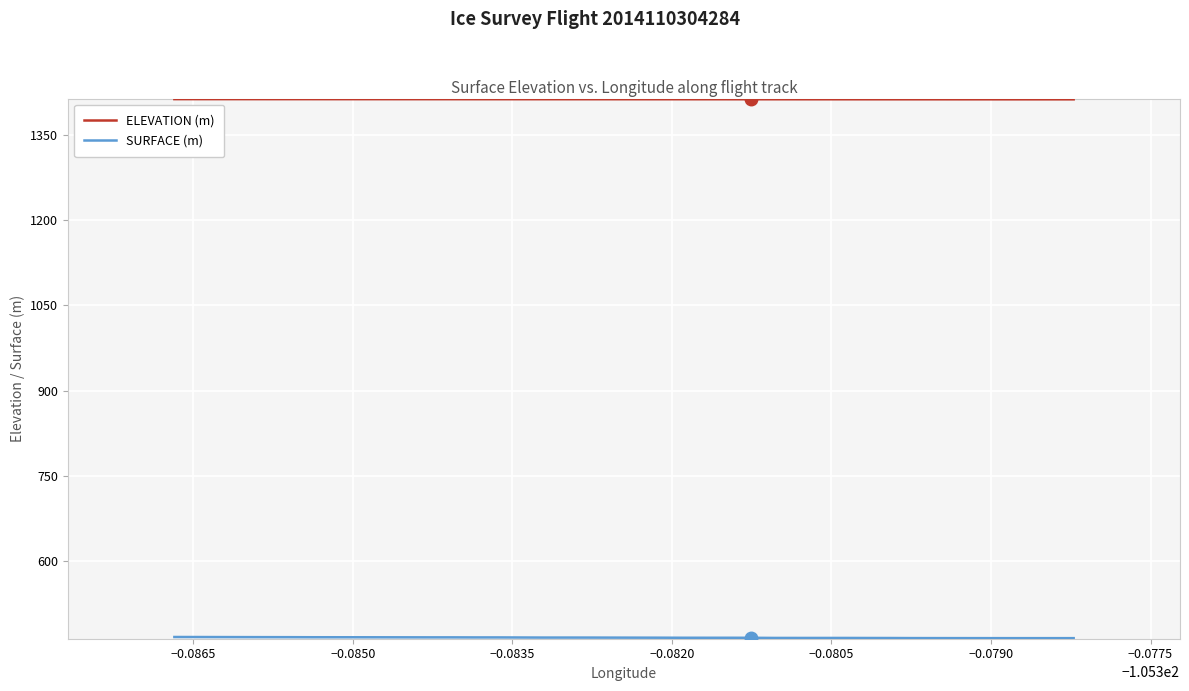

What are all the series names shown in the legend?

ELEVATION (m), SURFACE (m)